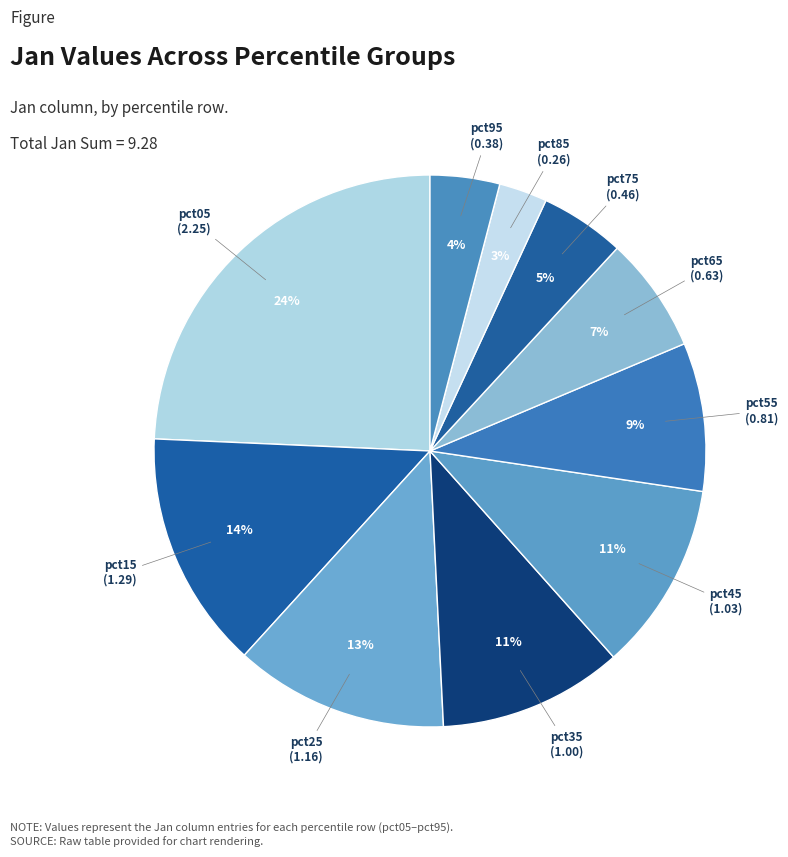

What is the largest slice in the pie chart?

pct05